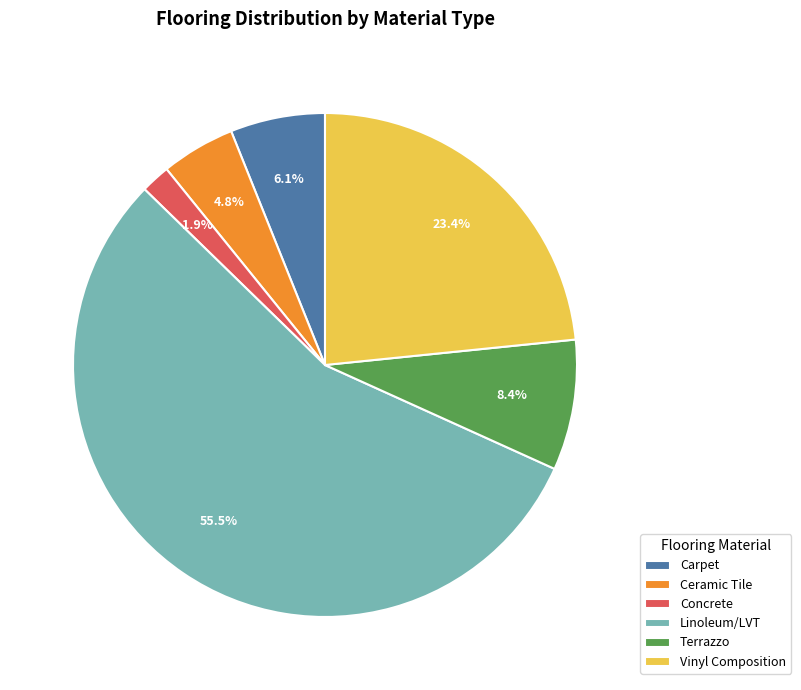

What is the total percentage of Vinyl Composition and Carpet?

29.5%